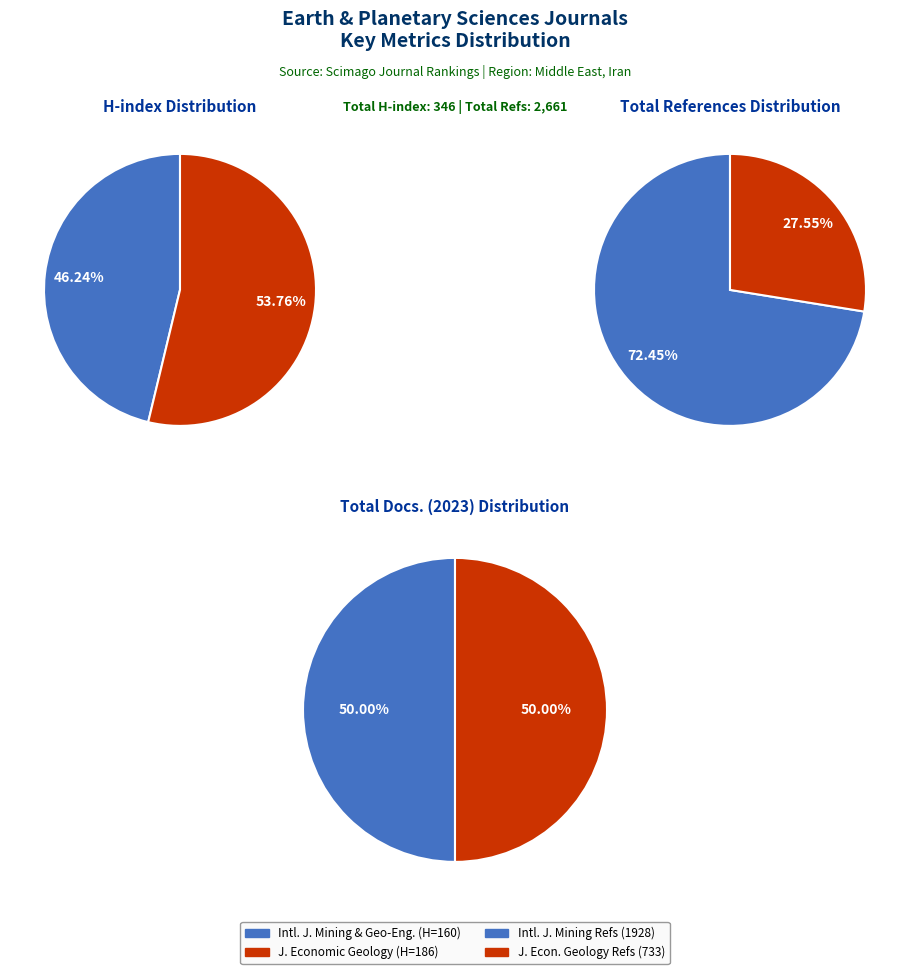

To the nearest percent, what is the combined percentage of International Journal of Mining and Geo-Engineering and Journal of Economic Geology?

100%